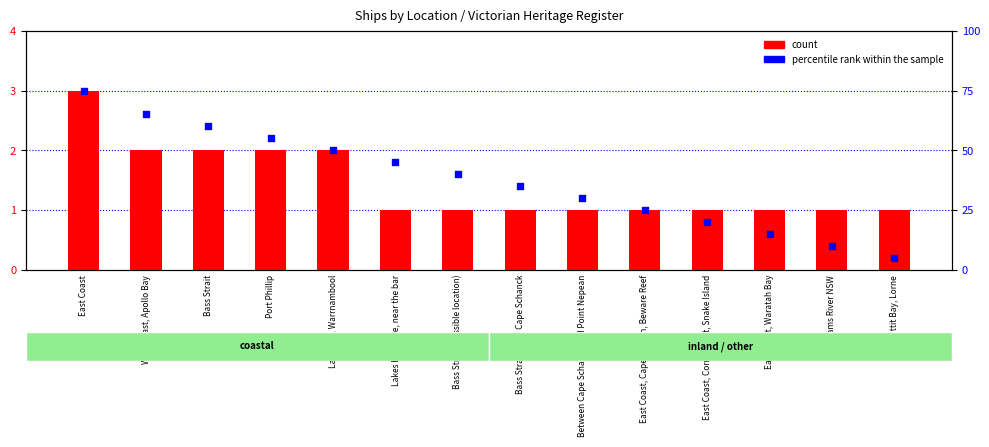

Which series contains the lowest Y value?

count